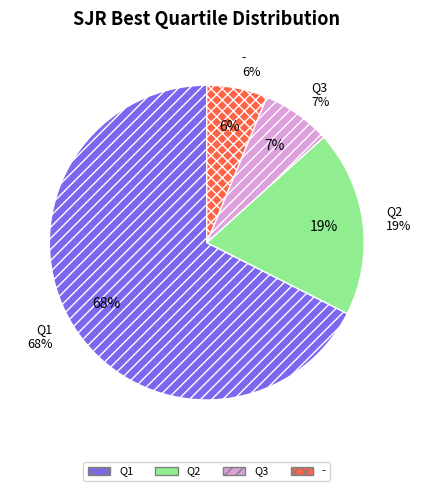

Combined, do Q3 and Q1 account for over 50%?

Yes